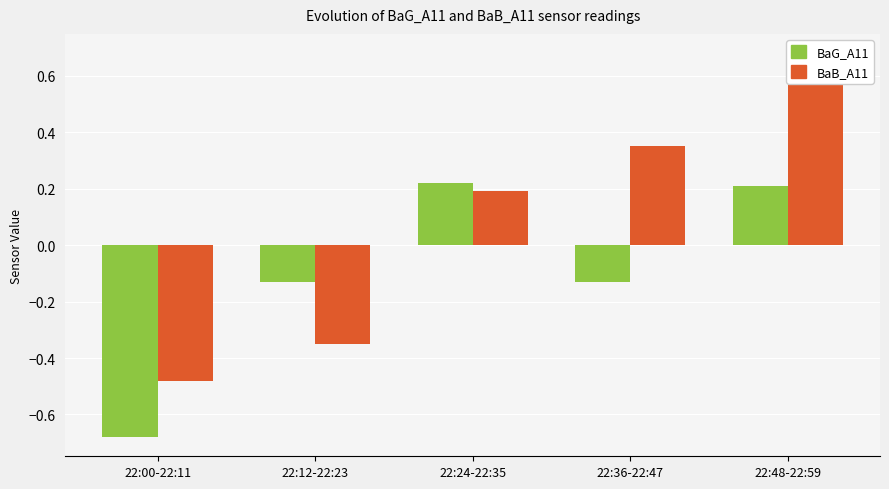

Which series has the largest total across all categories?

BaB_A11